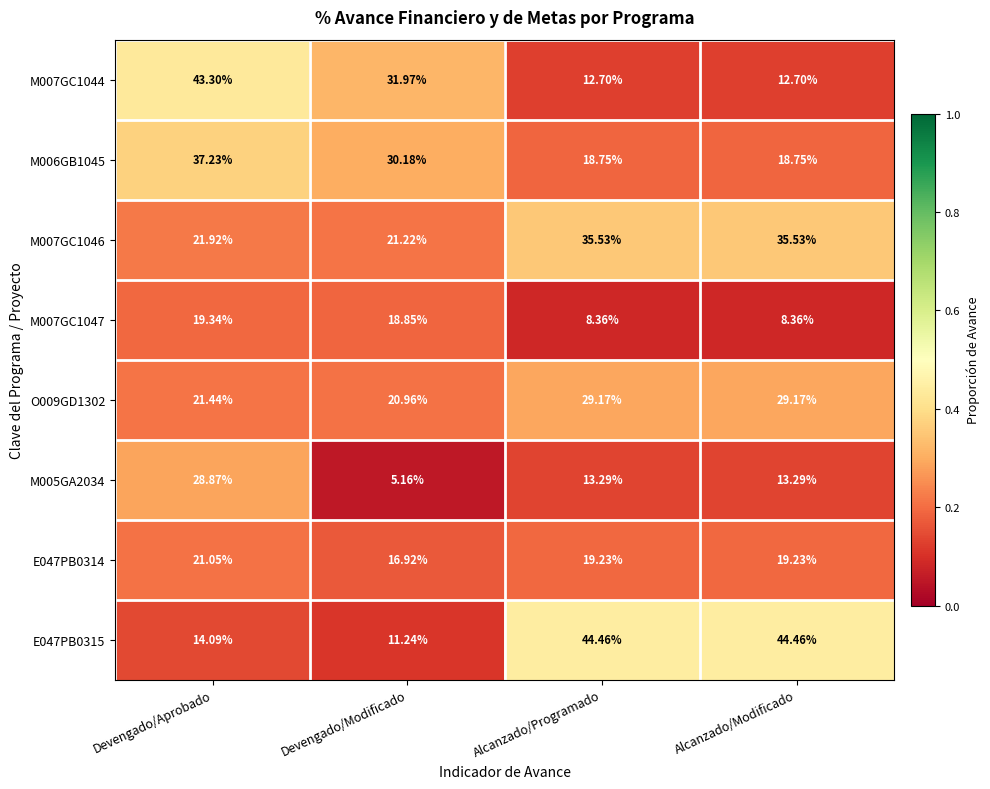

Where does the M006GB1045 series first go above 30?

Devengado/Aprobado